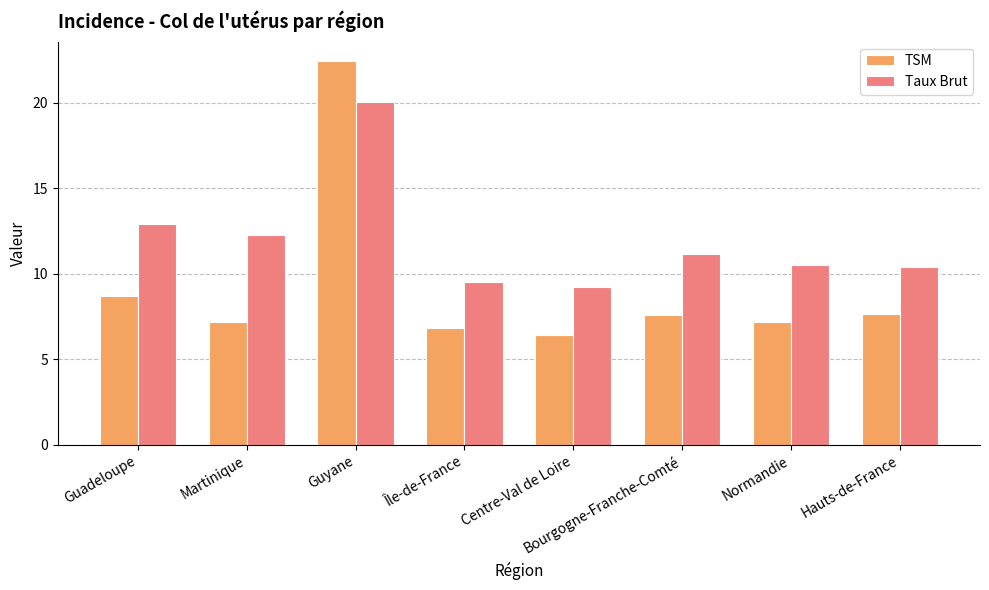

Rank the series at Hauts-de-France from highest to lowest value.

Taux Brut, TSM